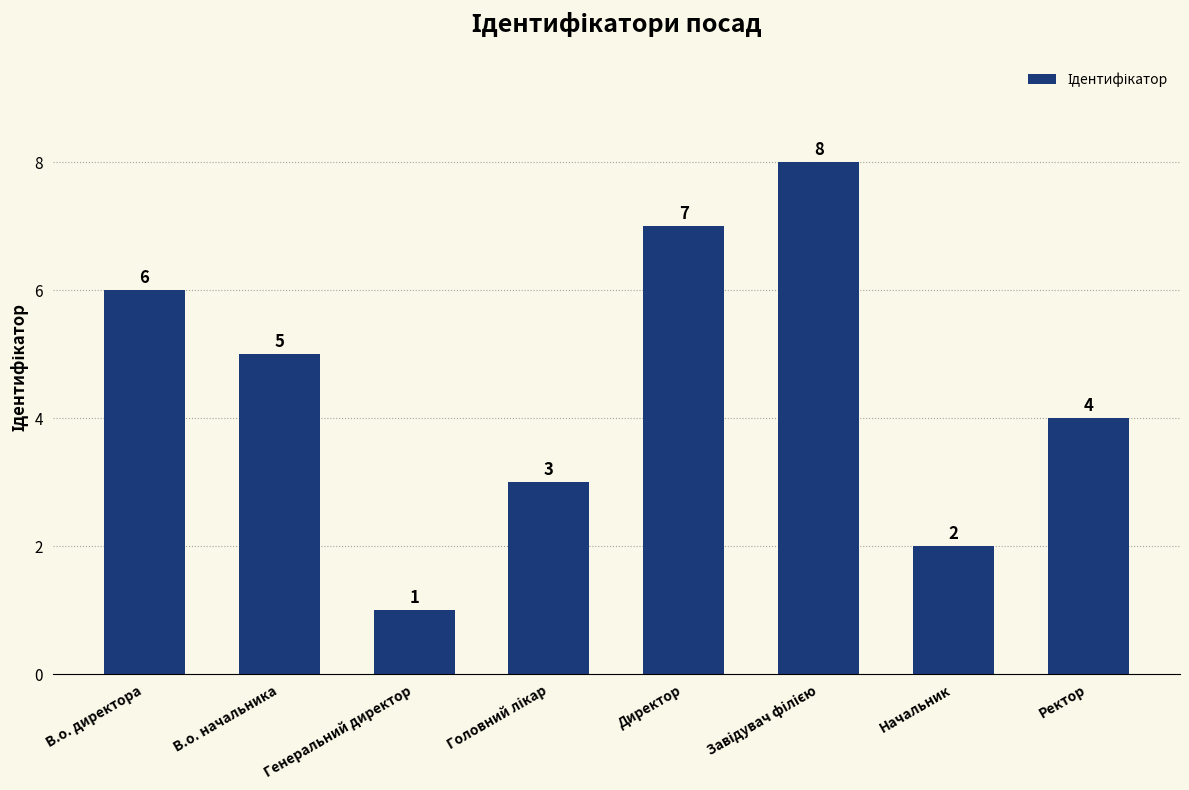

What is the change in value from В.о. начальника to Директор?

+2